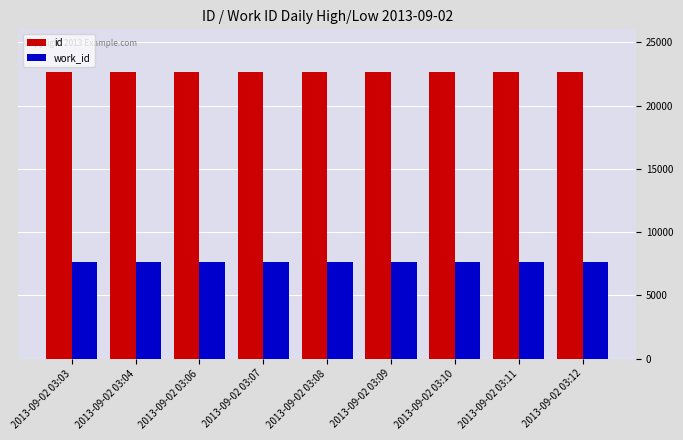

What is the greatest value displayed?

22633